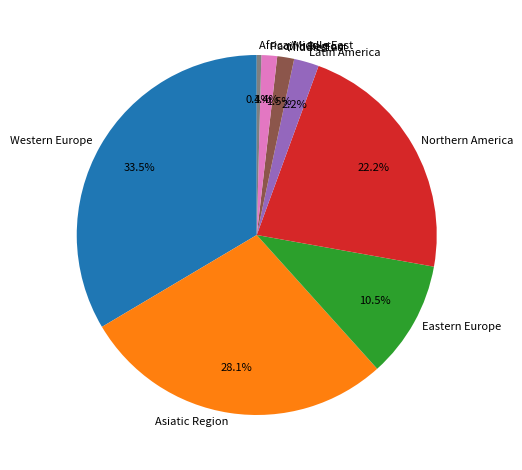

What is the smallest slice in the pie chart?

Africa/Middle East